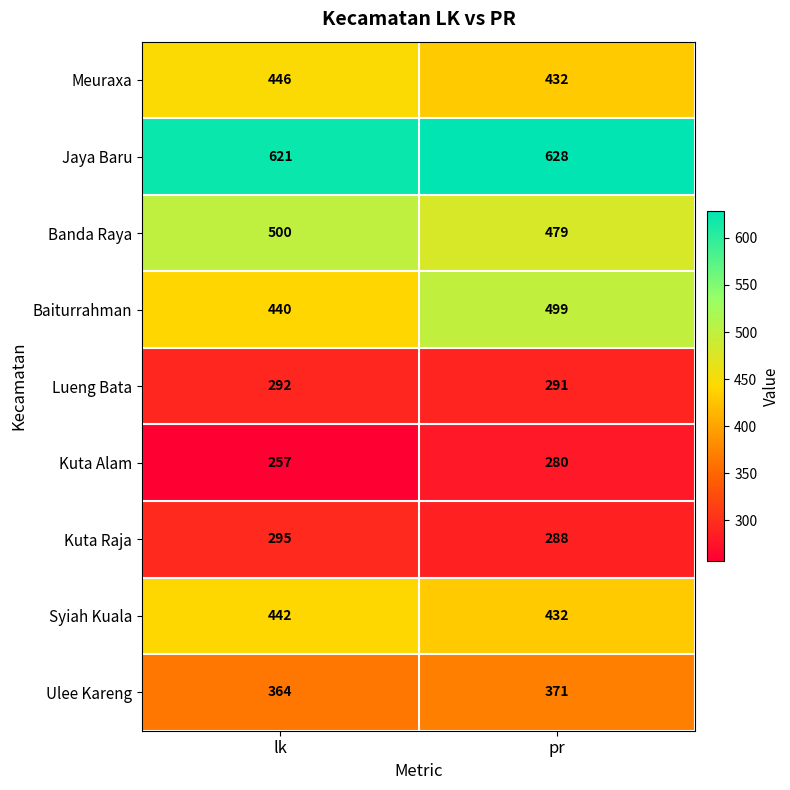

The value of Meuraxa at lk is 446. True or false?

True